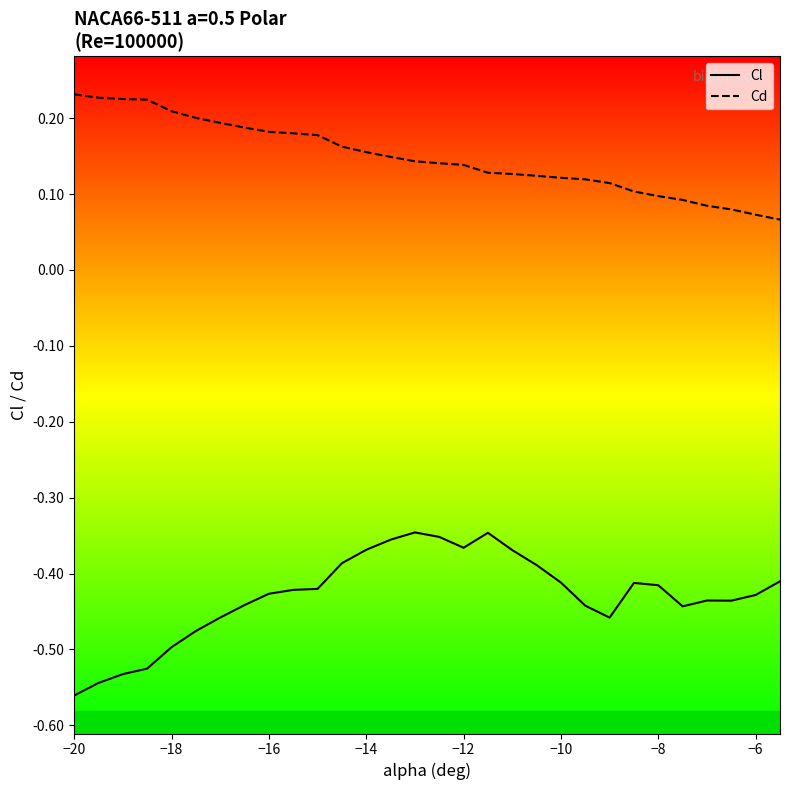

True or false: Cl and Cd cross at least once.

False